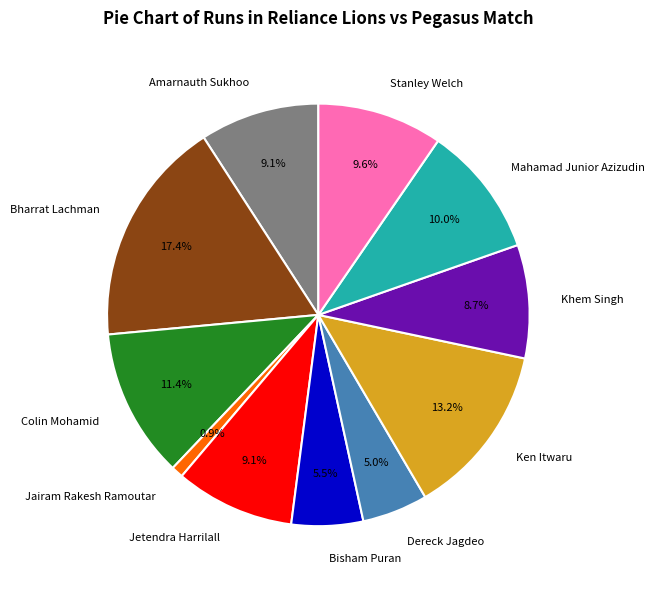

True or false: Amarnauth Sukhoo accounts for 1% of the total.

False